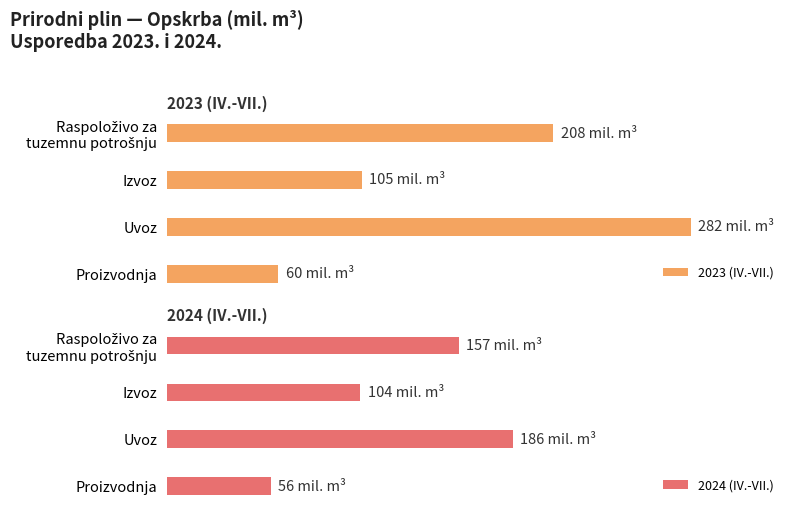

At 100, list the series in order from smallest to largest.

2024 (IV.-VII.), 2023 (IV.-VII.)